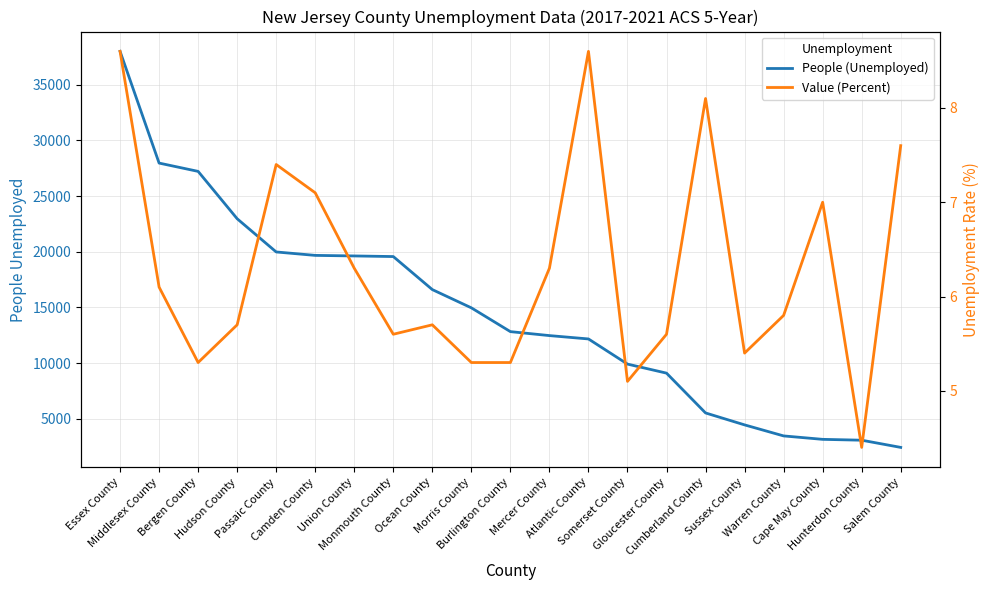

True or false: People (Unemployed) has a value of 37993.0 at Essex County.

True